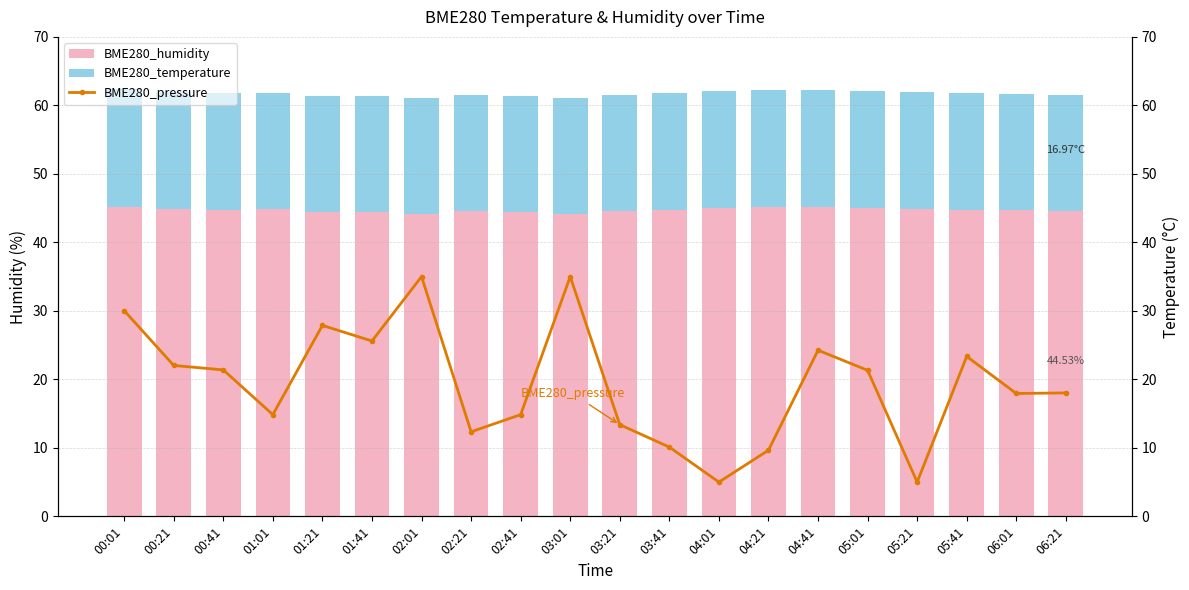

What is the label of the 15th bar from the left?

04:41